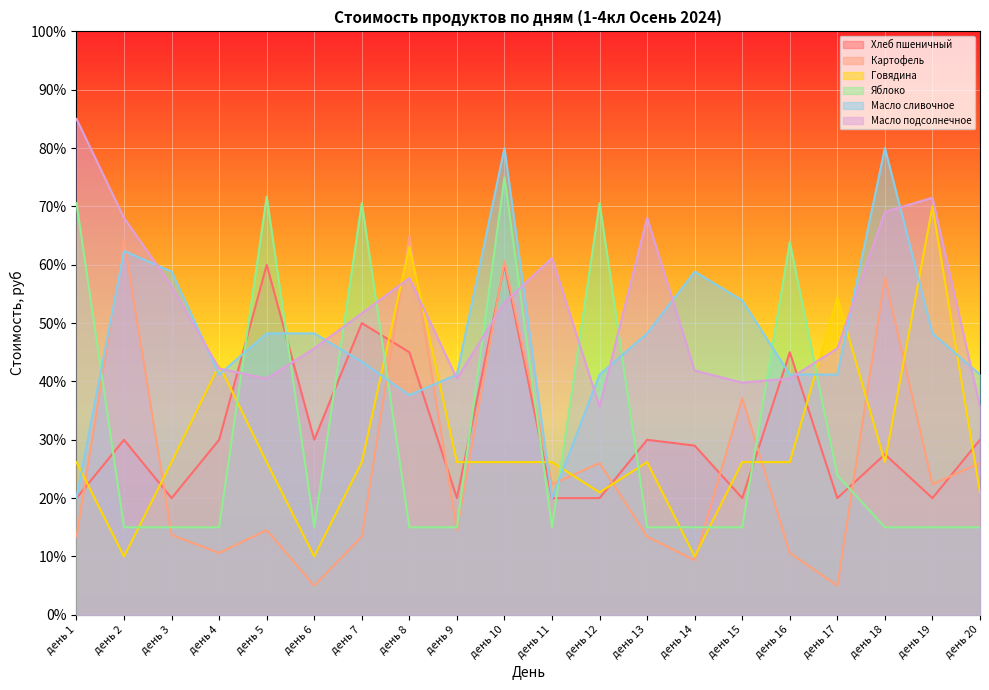

Rank the categories by Масло сливочное value from lowest to highest.

день 1, день 11, день 8, день 4, день 9, день 12, день 16, день 17, день 20, день 7, день 5, день 6, день 13, день 19, день 15, день 3, день 14, день 2, день 10, день 18